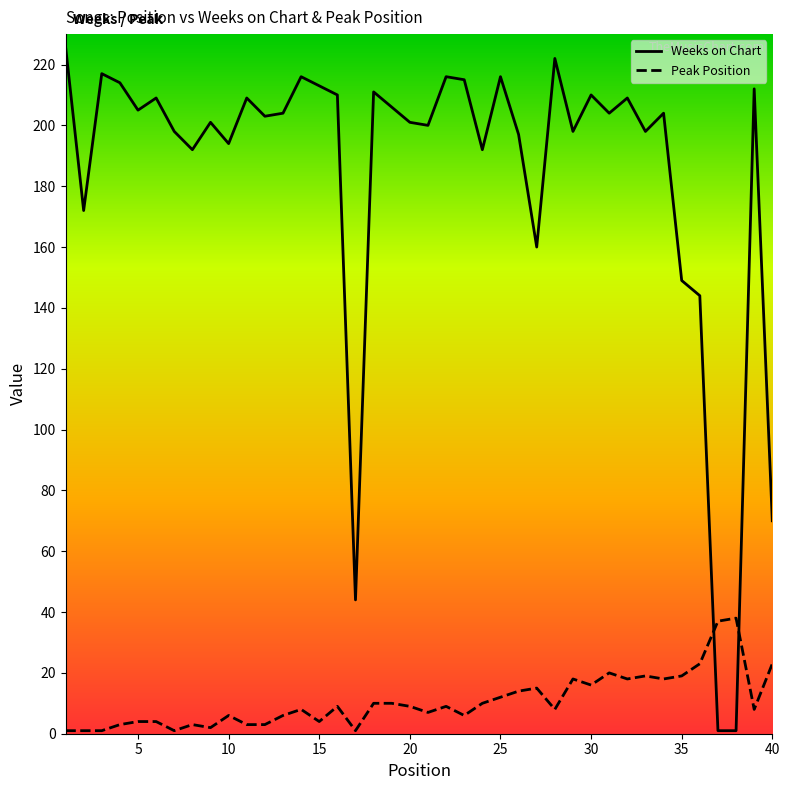

True or false: Peak Position and Weeks on Chart cross at least once.

True